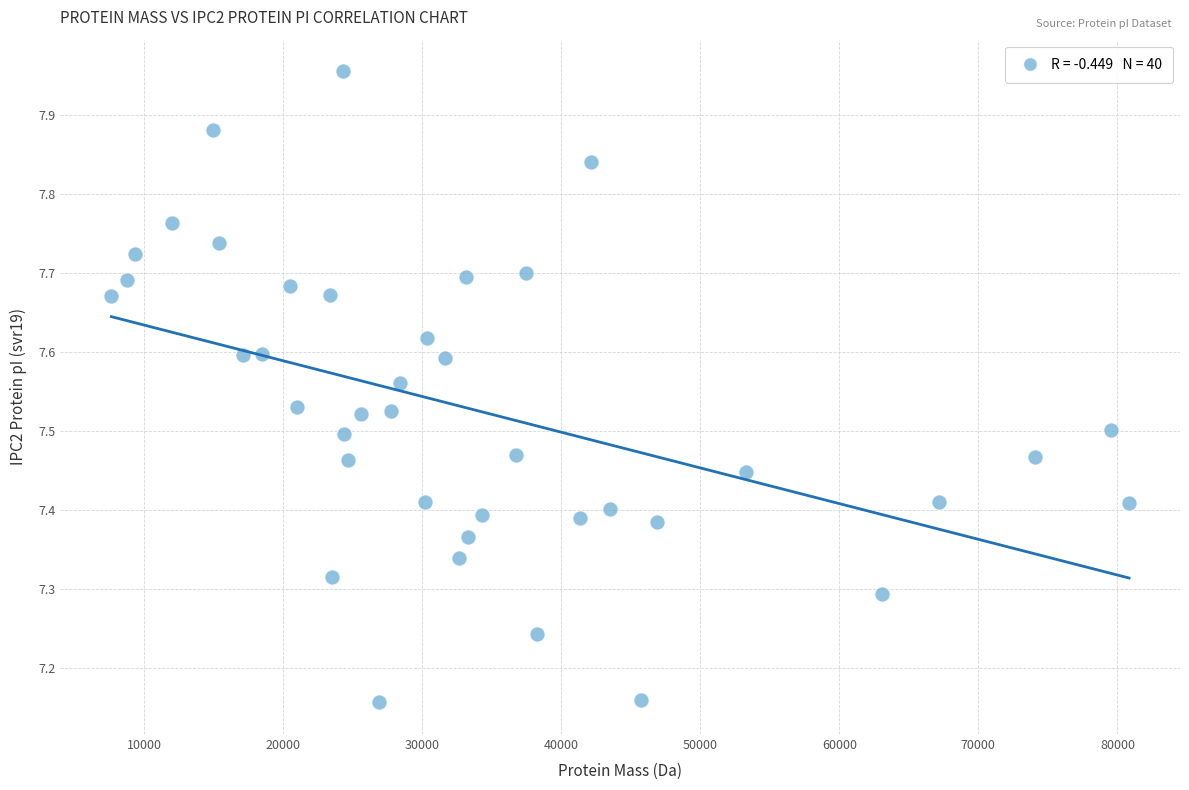

What is the range of X values (max minus min)?

73186.6